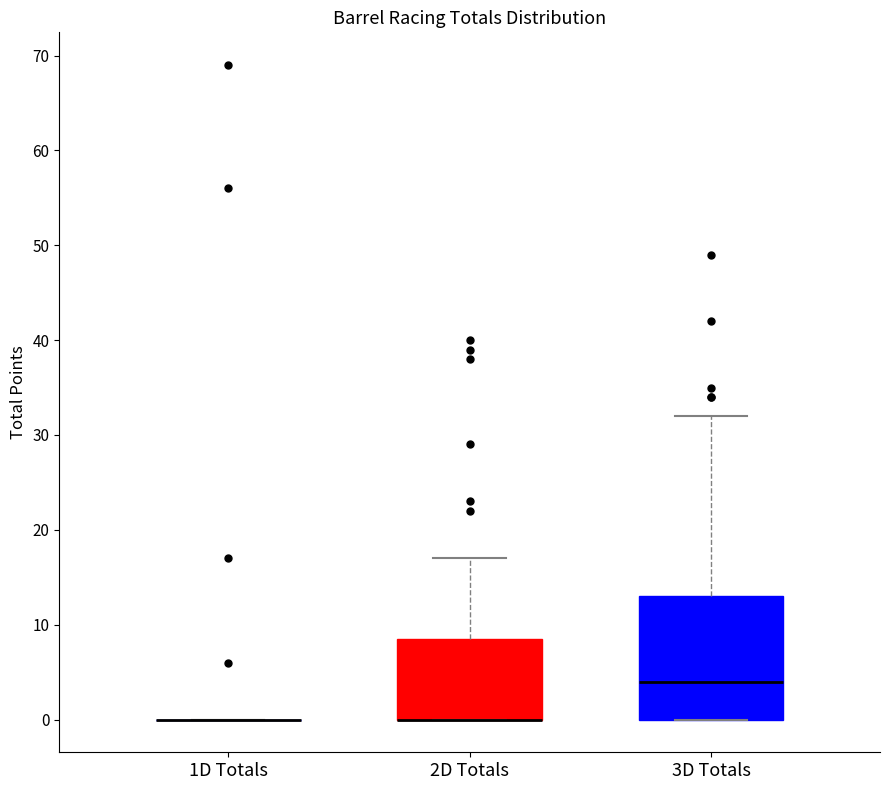

Where does the upper whisker of the box for 2D Totals end on the y-axis? The values are not printed on the chart, so give them approximately, as read against the axis.

17